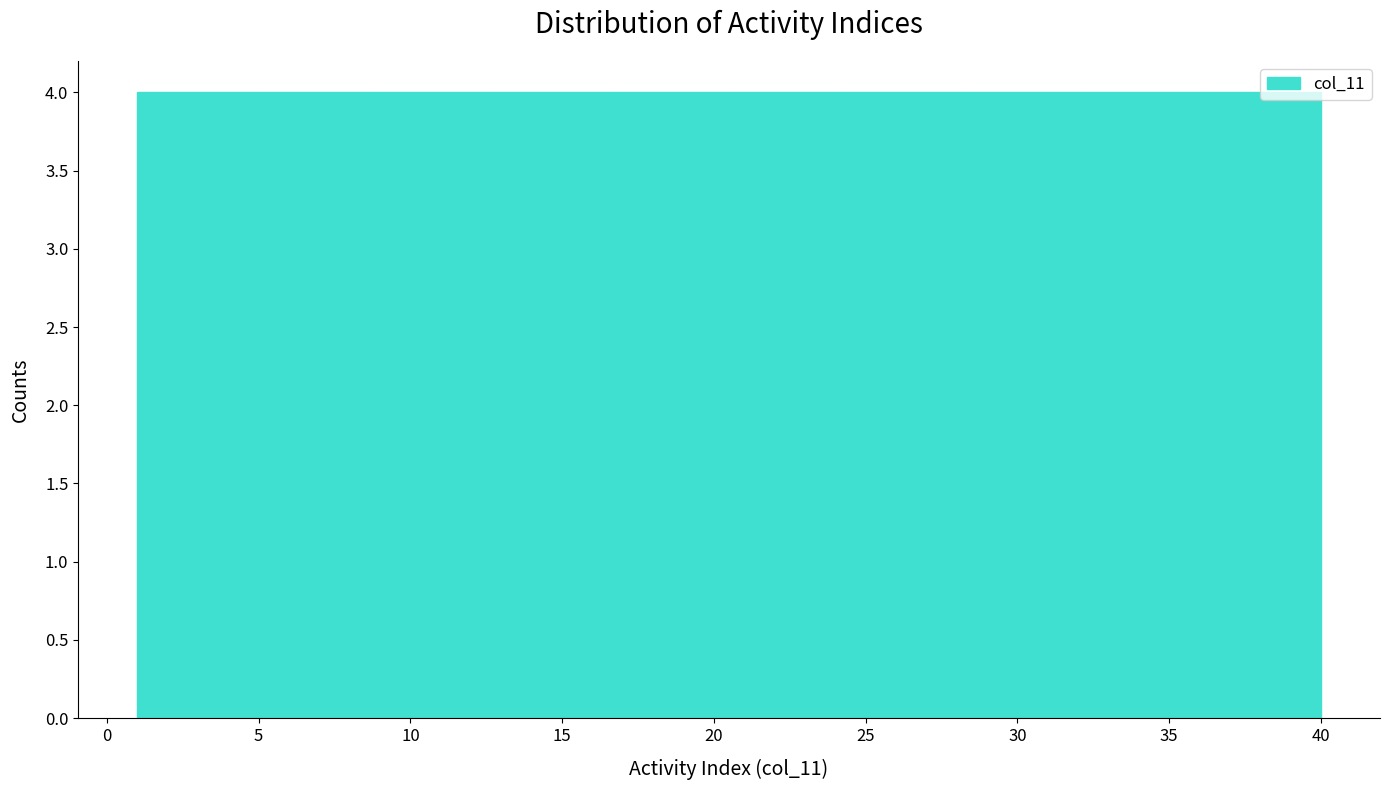

How tall is the bar that spans 36.1 to 40.0 on the x-axis? Neither the bar edges nor the heights are printed on the chart, so give them approximately, as read against the axes.

4